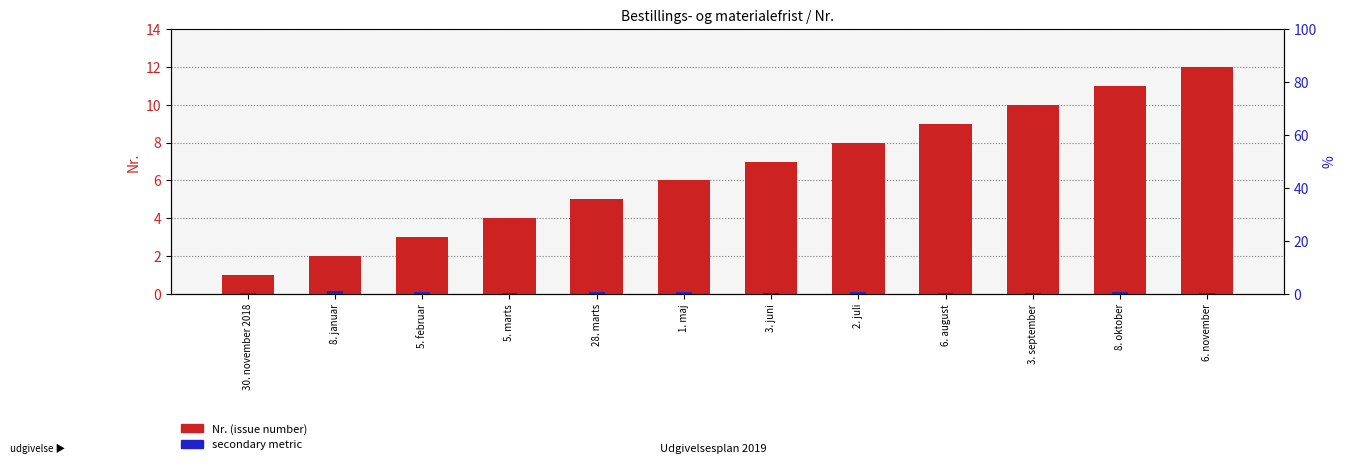

Reading left to right, what are all the values shown in this chart?

Nr. (issue number): 30. november 2018=1.0	8. januar=2.0	5. februar=3.0	5. marts=4.0	28. marts=5.0	1. maj=6.0	3. juni=7.0	2. juli=8.0	6. august=9.0	3. september=10.0	8. oktober=11.0	6. november=12.0
secondary metric: 30. november 2018=0.5	8. januar=1.0	5. februar=0.8	5. marts=0.3	28. marts=0.6	1. maj=0.9	3. juni=0.4	2. juli=0.7	6. august=0.2	3. september=0.5	8. oktober=0.8	6. november=0.3